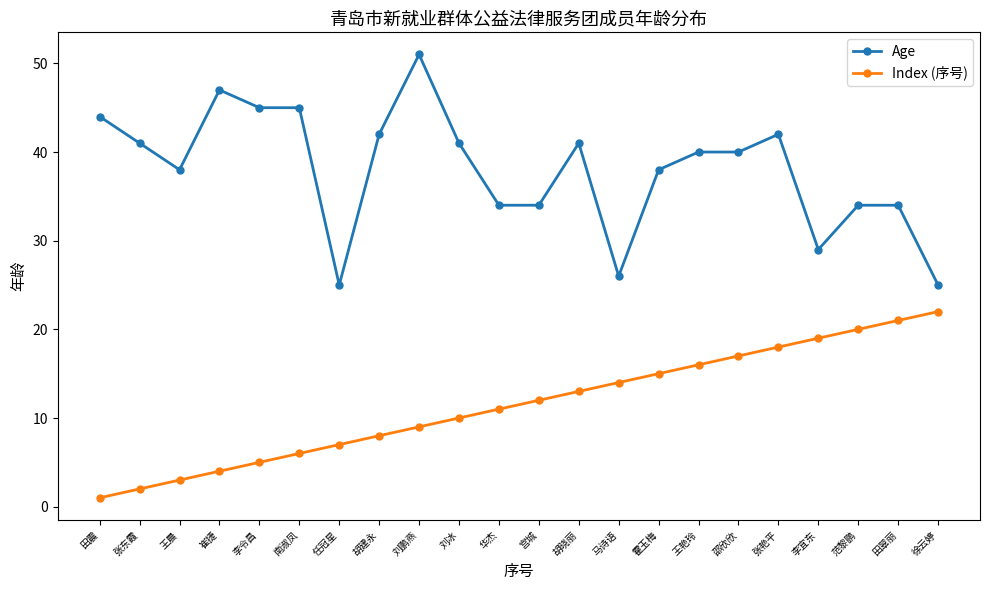

What position from the right is 张东霞?

21